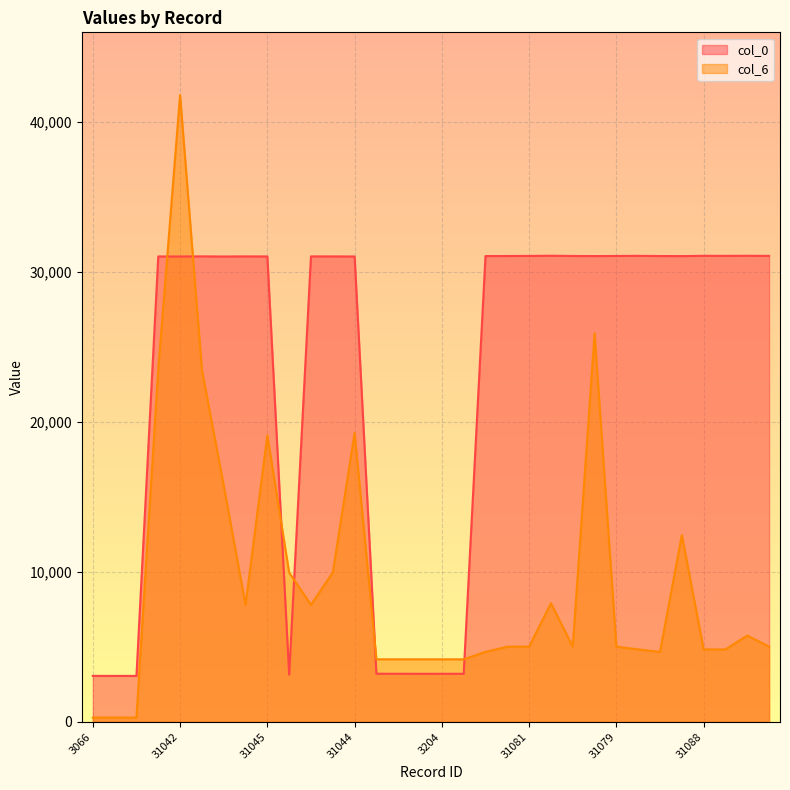

What is the total value across all series at 3207?

7377.2